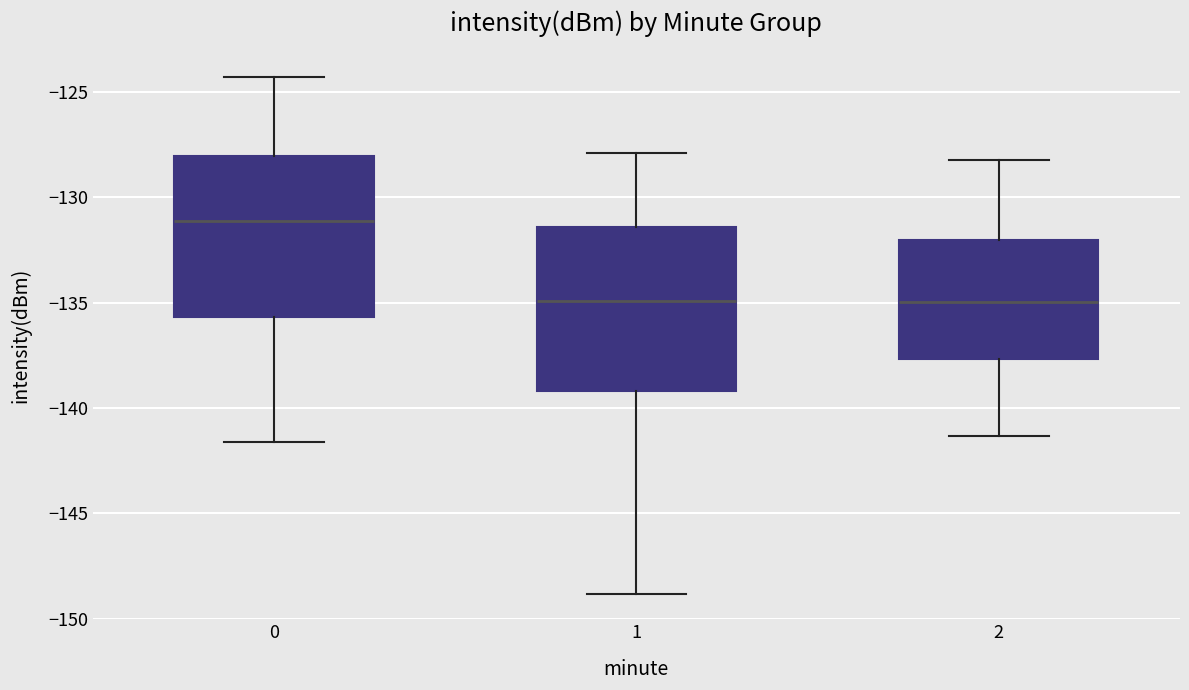

Where does the median line of the box at x = 2 sit on the y-axis? The values are not printed on the chart, so give them approximately, as read against the axis.

-135.0